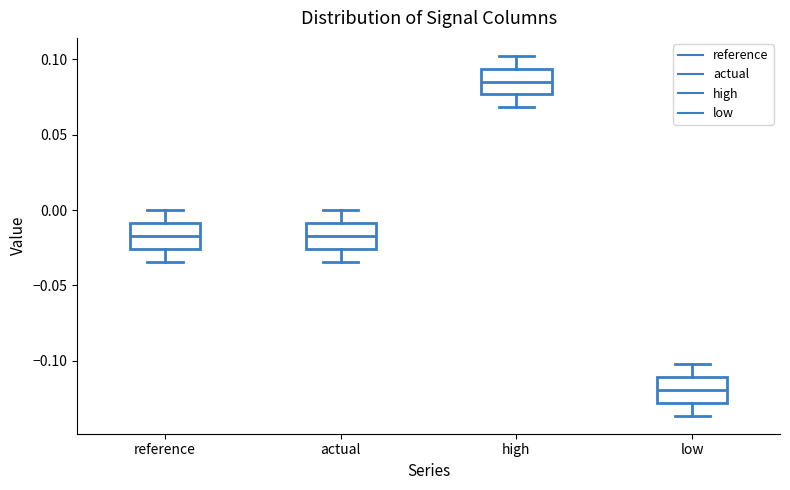

Reading left to right, transcribe this box plot: for each box, give where its median line is, the range the box spans, and where its two whiskers end, as read against the y-axis. The values are not printed on the chart, so give them approximately, as read against the axis.

reference: median -0.015, box -0.025 to -0.010, whiskers -0.035 to 0.000
actual: median -0.015, box -0.025 to -0.010, whiskers -0.035 to 0.000
high: median 0.085, box 0.075 to 0.095, whiskers 0.070 to 0.100
low: median -0.120, box -0.130 to -0.110, whiskers -0.135 to -0.100